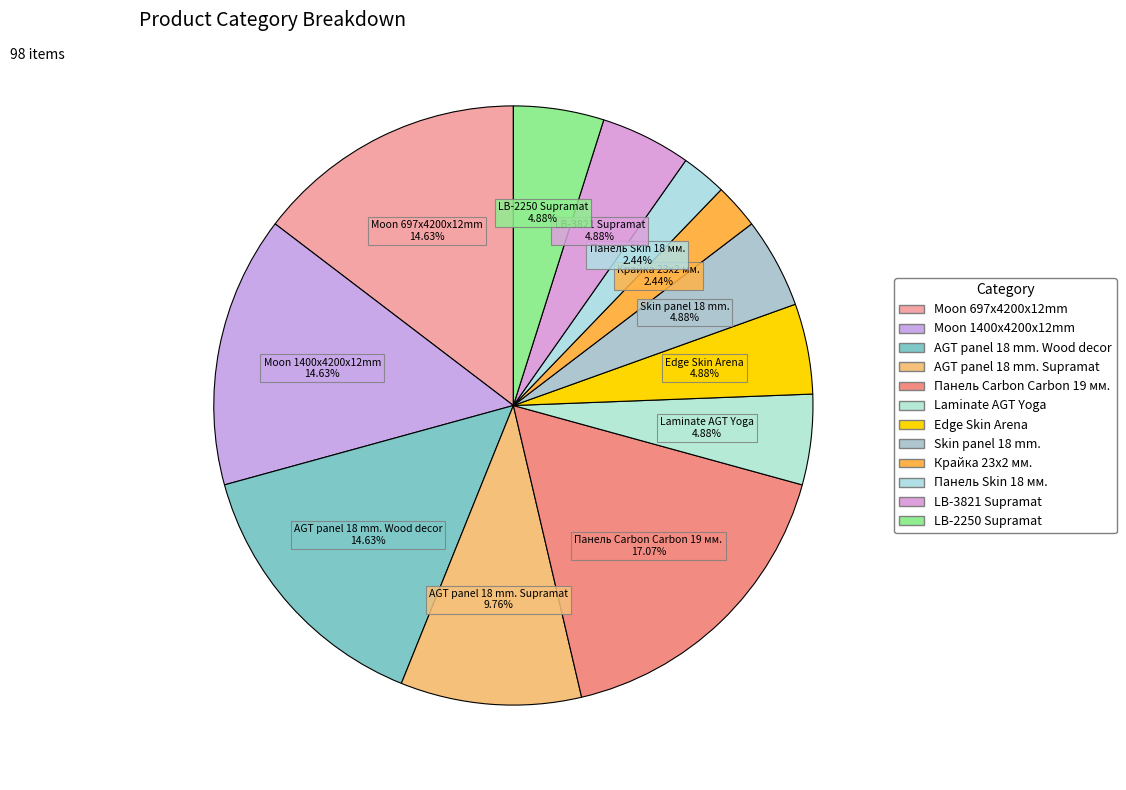

Count the number of slices in the pie.

12